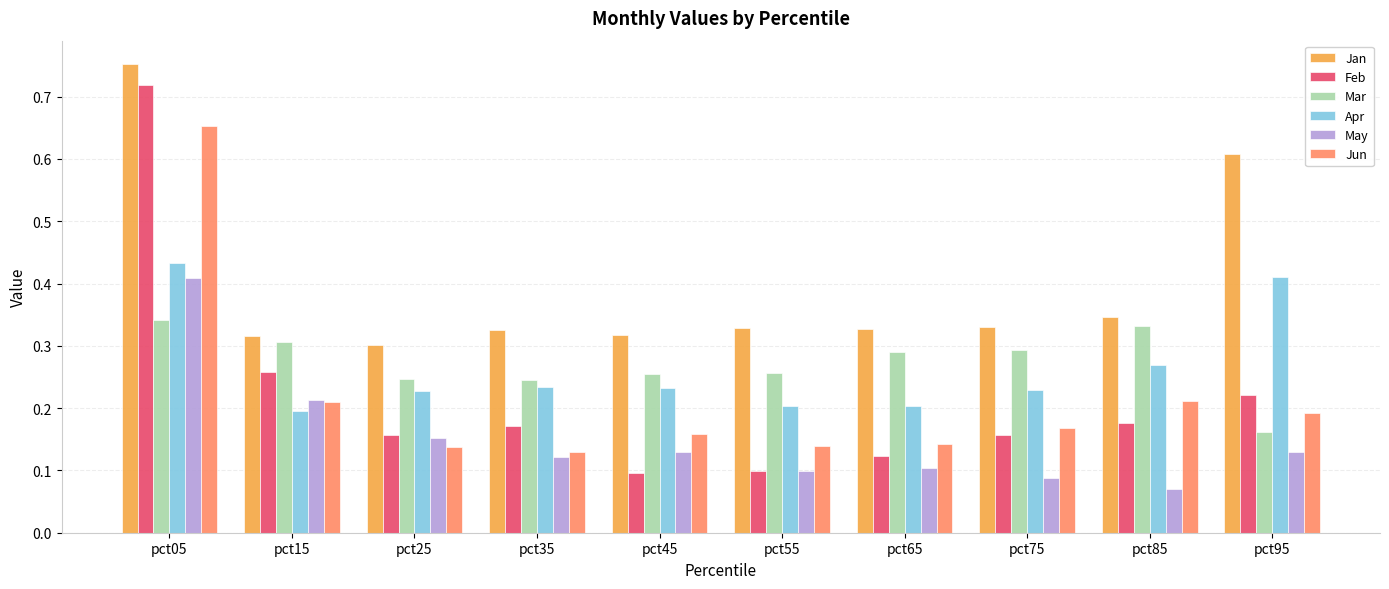

How many Feb values are between 0 and 1?

10